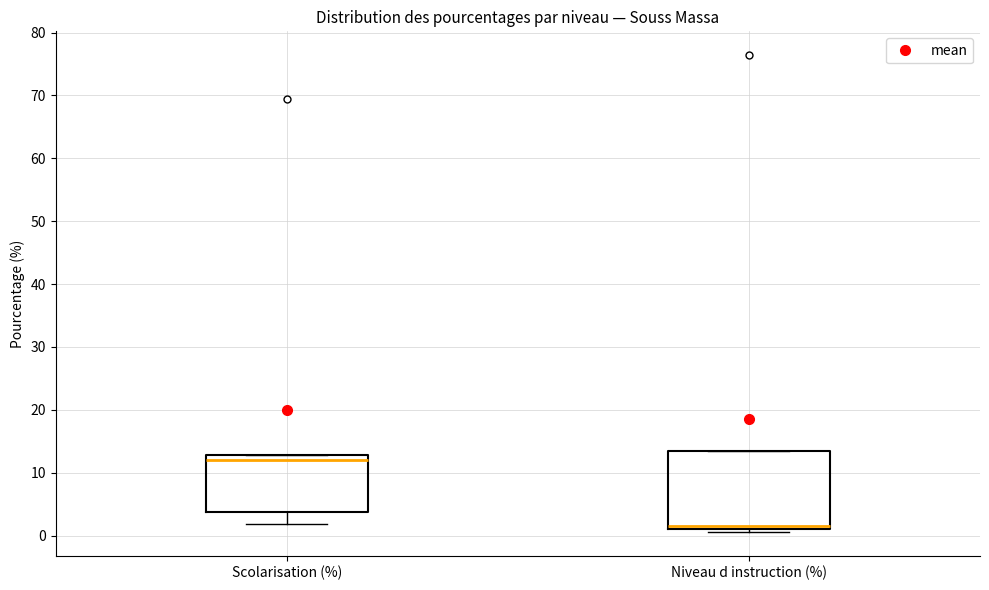

Reading left to right, transcribe this box plot: for each box, give where its median line is, the range the box spans, and where its two whiskers end, as read against the y-axis. The values are not printed on the chart, so give them approximately, as read against the axis.

Scolarisation (%): median 12, box 4 to 13, whiskers 2 to 13
Niveau d instruction (%): median 2, box 1 to 14, whiskers 1 (just below the box's lower edge) to 14